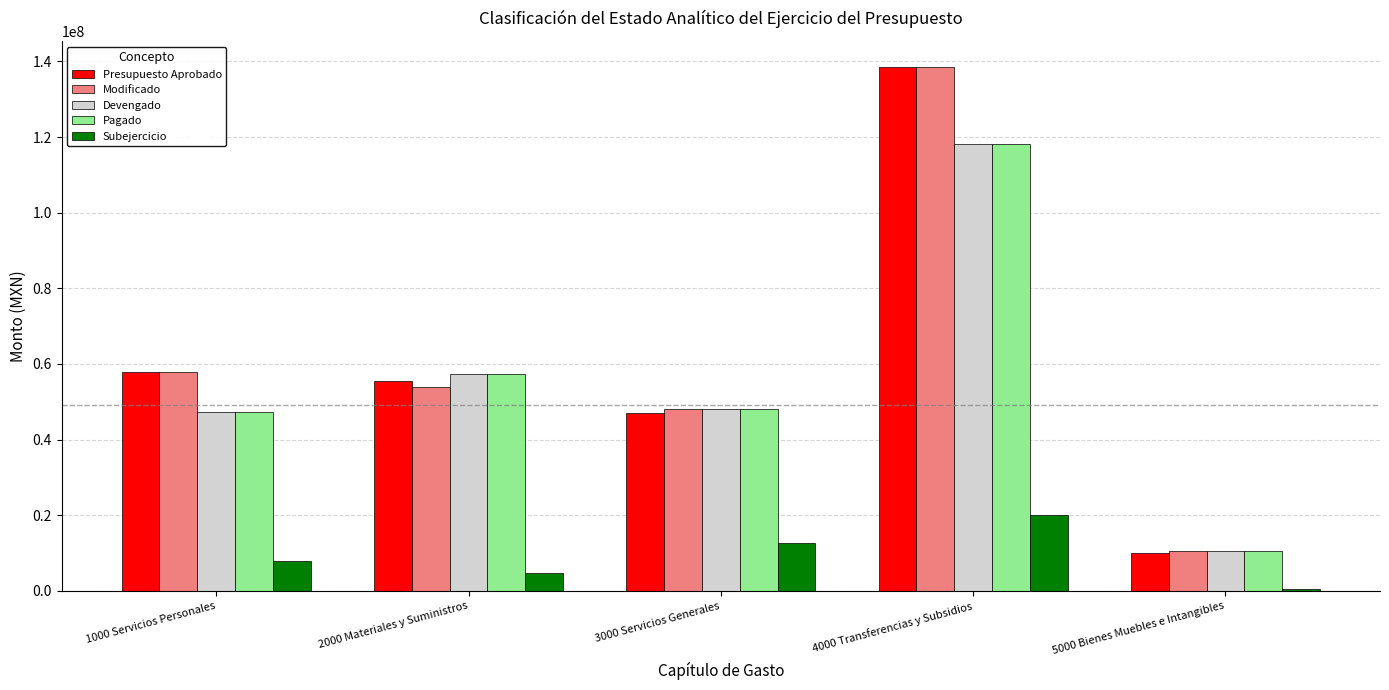

Between 4000 Transferencias y Subsidios and 5000 Bienes Muebles e Intangibles, which series saw the biggest shift?

Presupuesto Aprobado